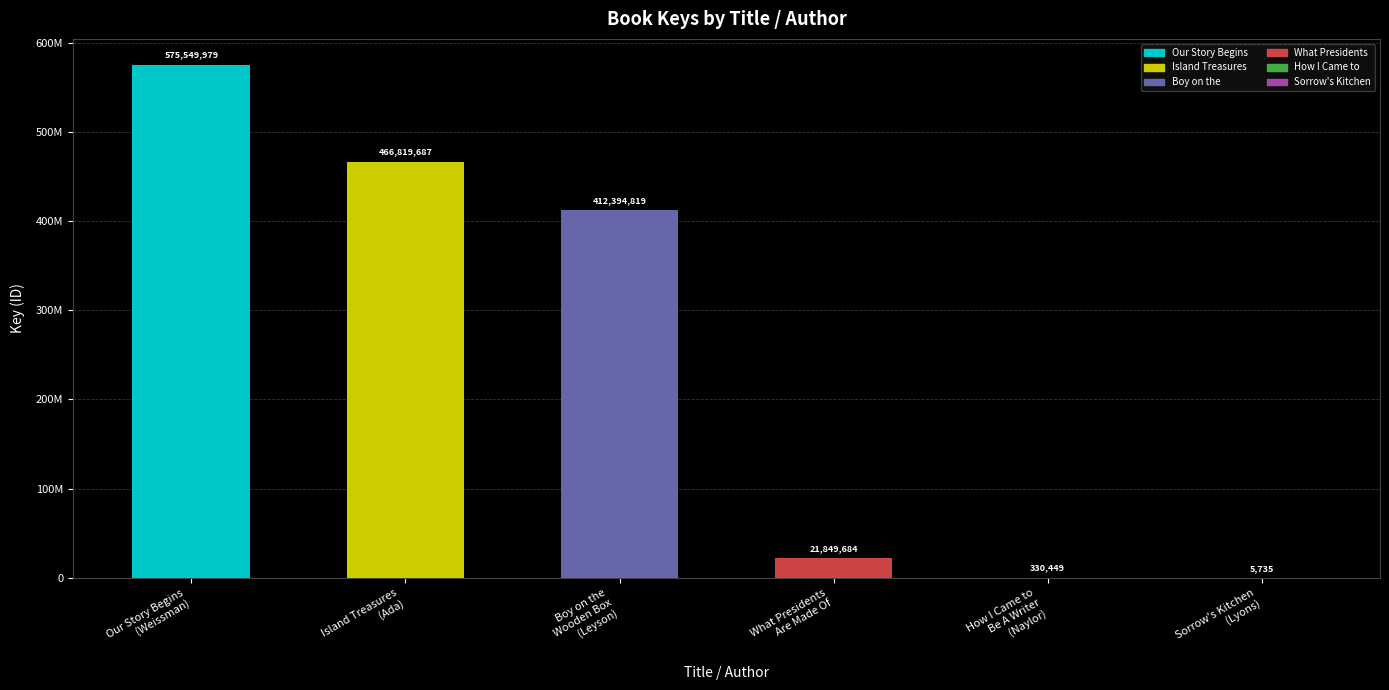

What is the greatest value displayed?

575549979